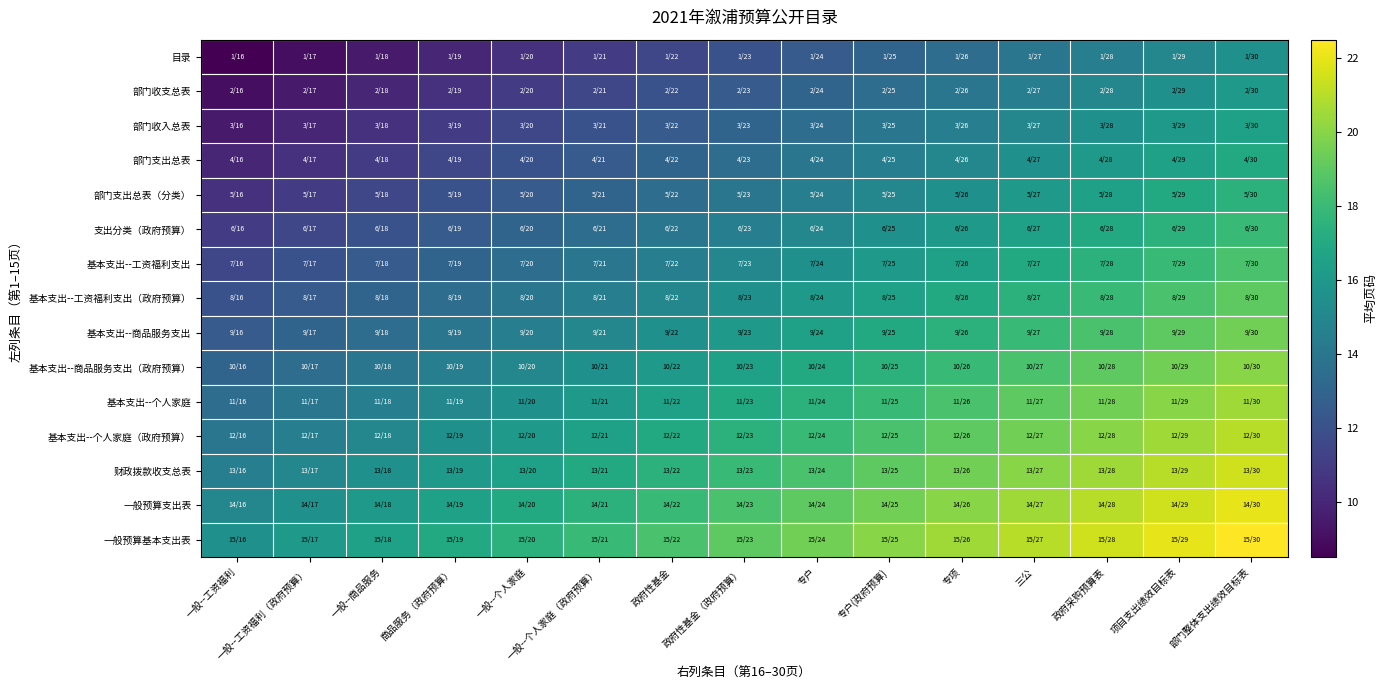

At which category does the chart reach its peak across all series?

部门整体支出绩效目标表